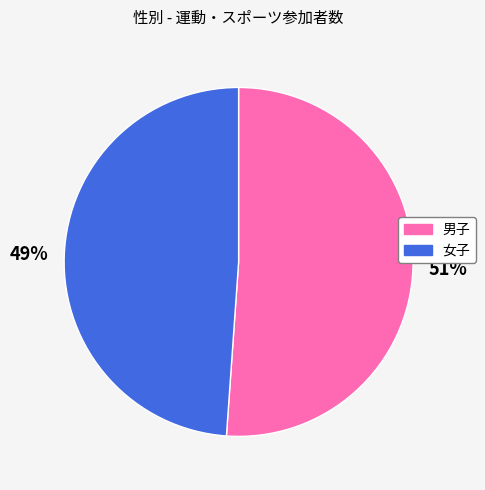

Is there a majority slice in this chart?

Yes